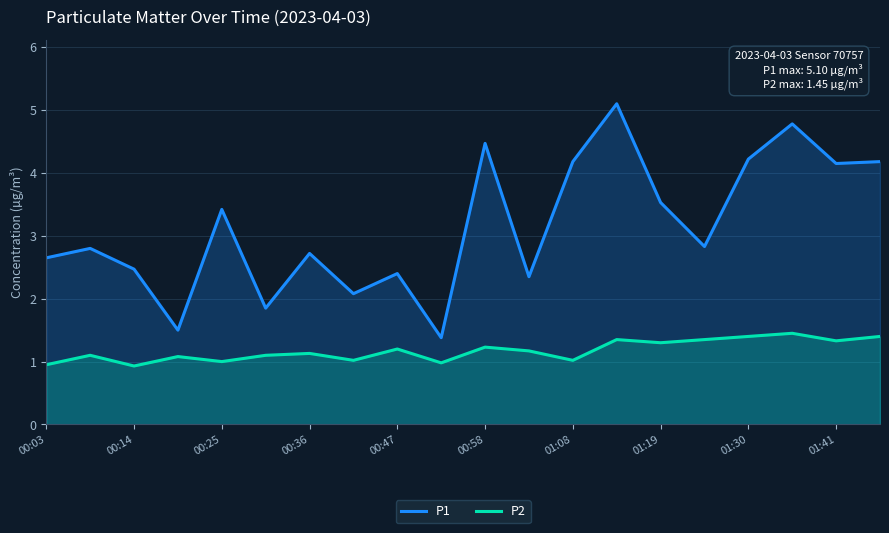

What is the total value across all series at 00:03?

3.6